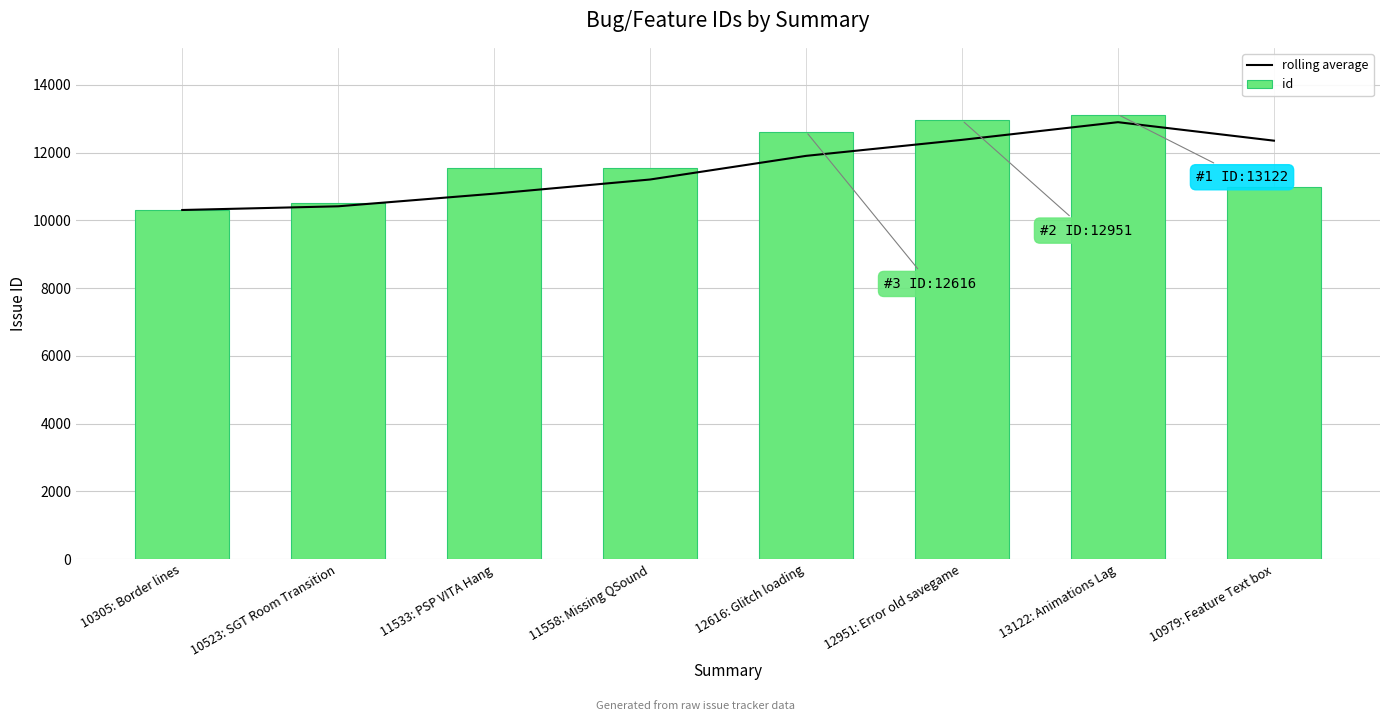

What are all the series names shown in the legend?

rolling average, id